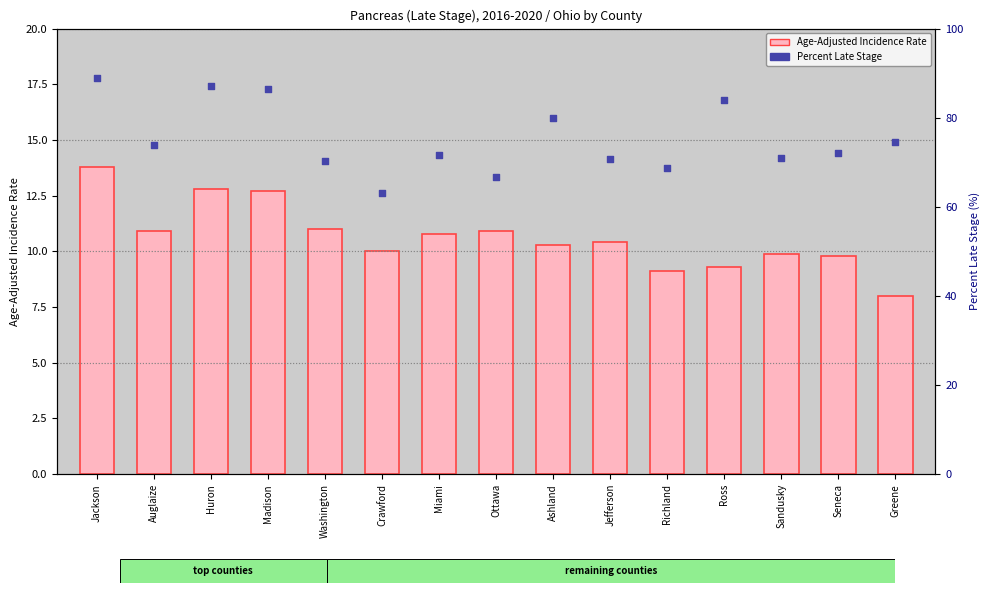

What is the total value across all series at Greene?

82.6